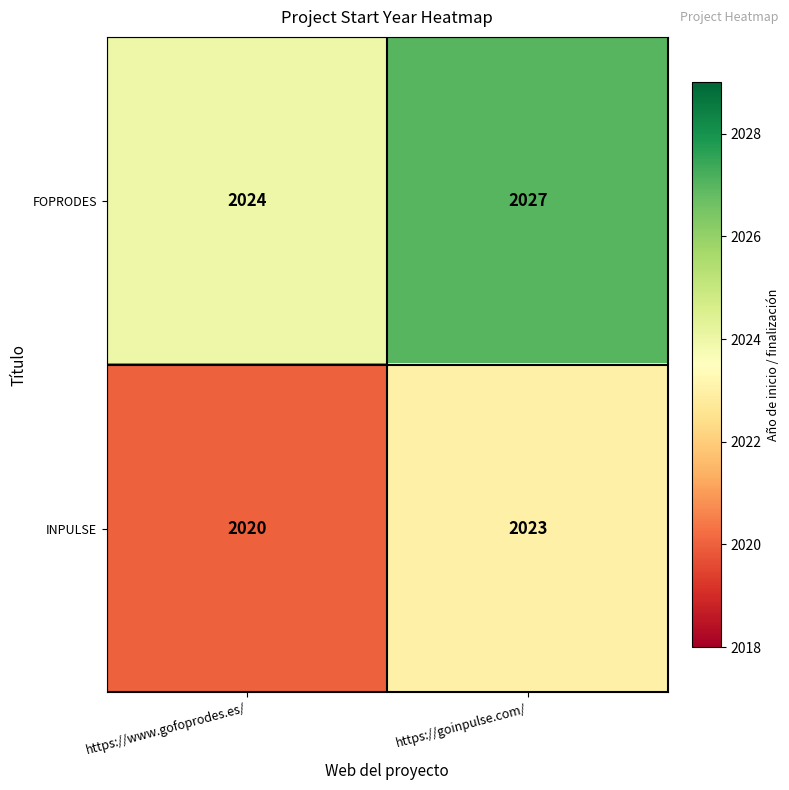

At which label is FOPRODES closest to 2025?

https://www.gofoprodes.es/